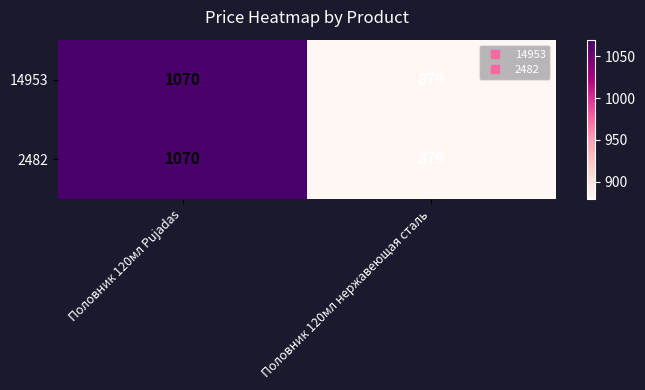

How many series are shown in this chart?

2